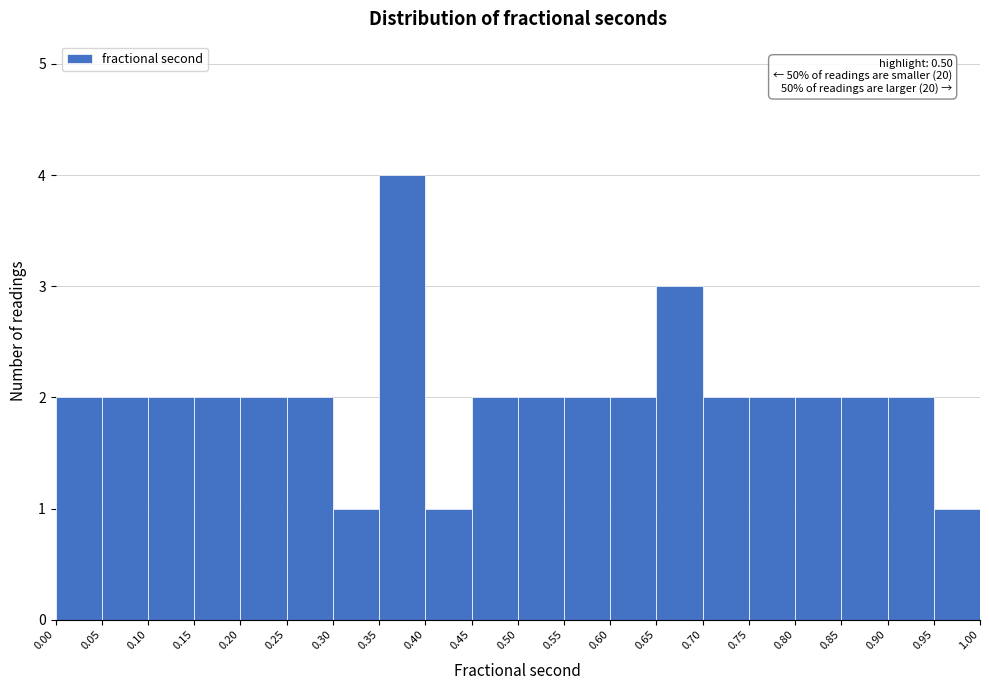

Which range on the x-axis has the tallest bar?

0.35 to 0.40